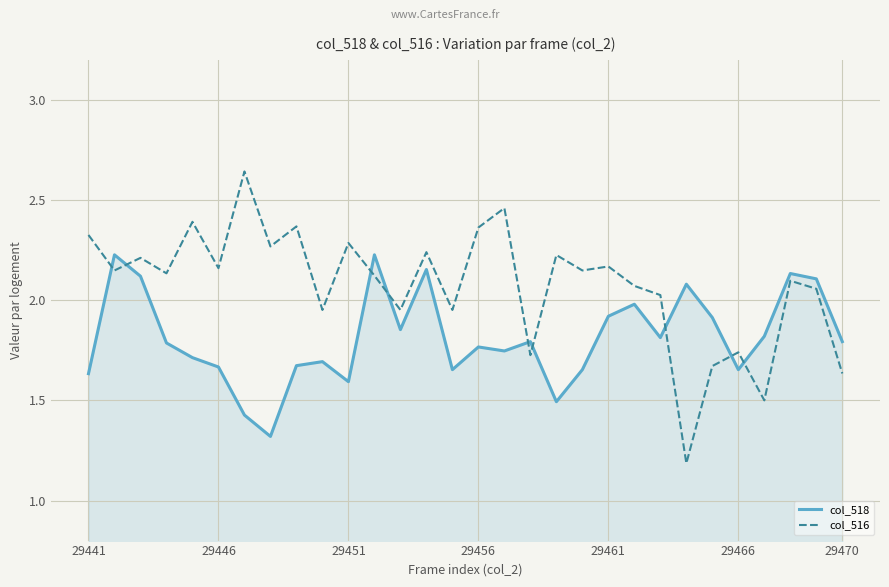

How many times do col_518 and col_516 cross each other?

9